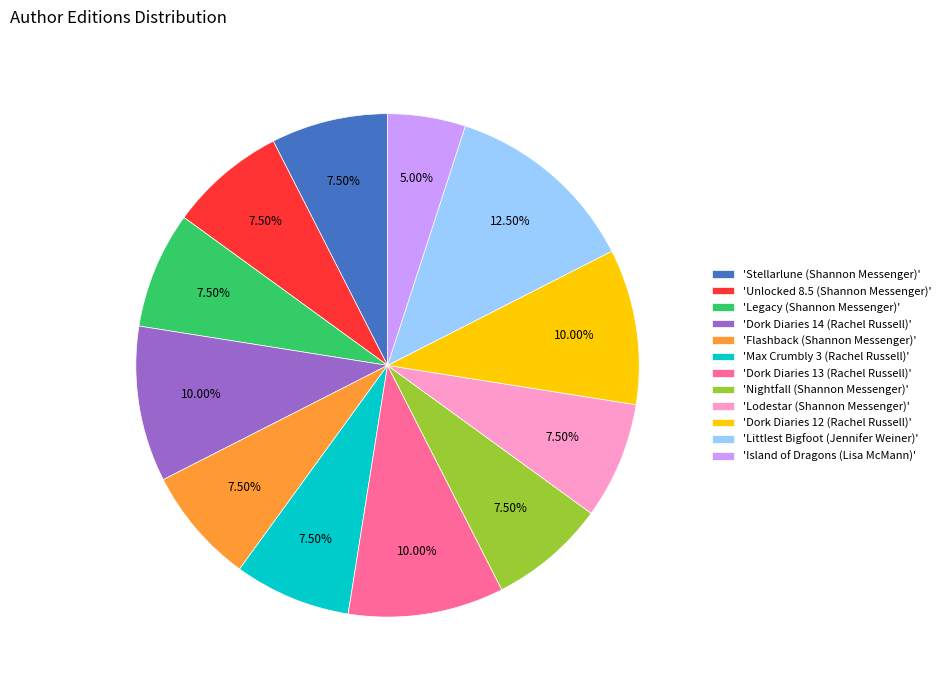

Does 'Unlocked 8.5 (Shannon Messenger)' account for over 50% of the chart?

No